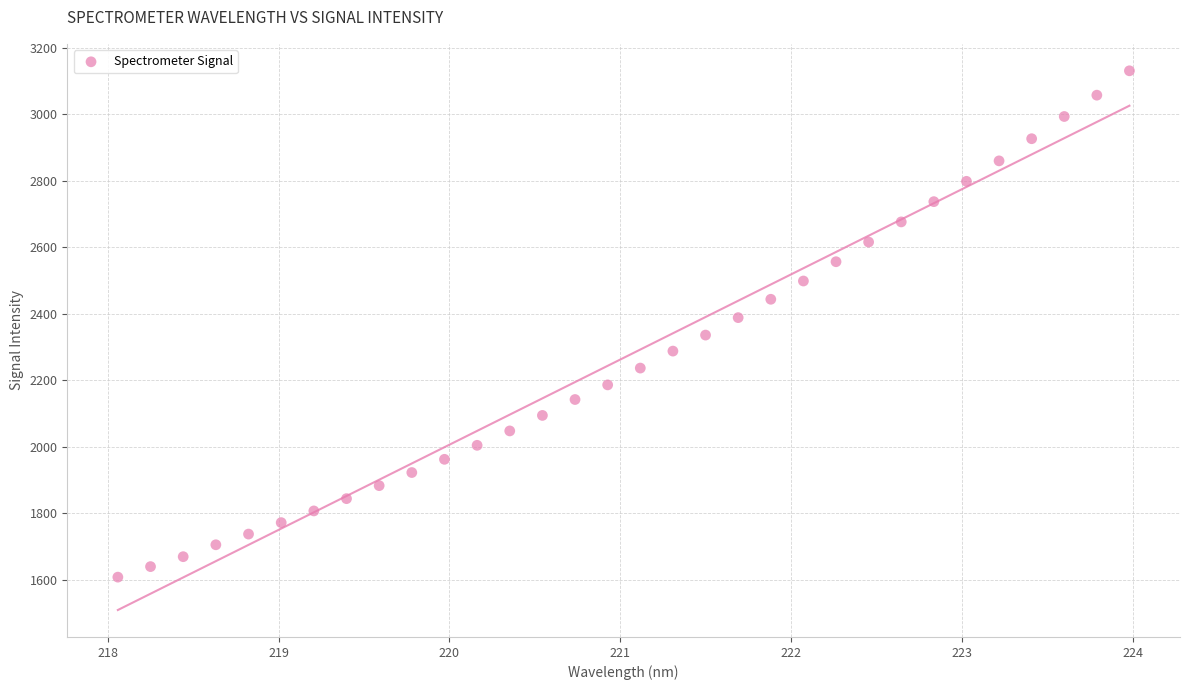

What is the range of Y values (max minus min)?

1521.5